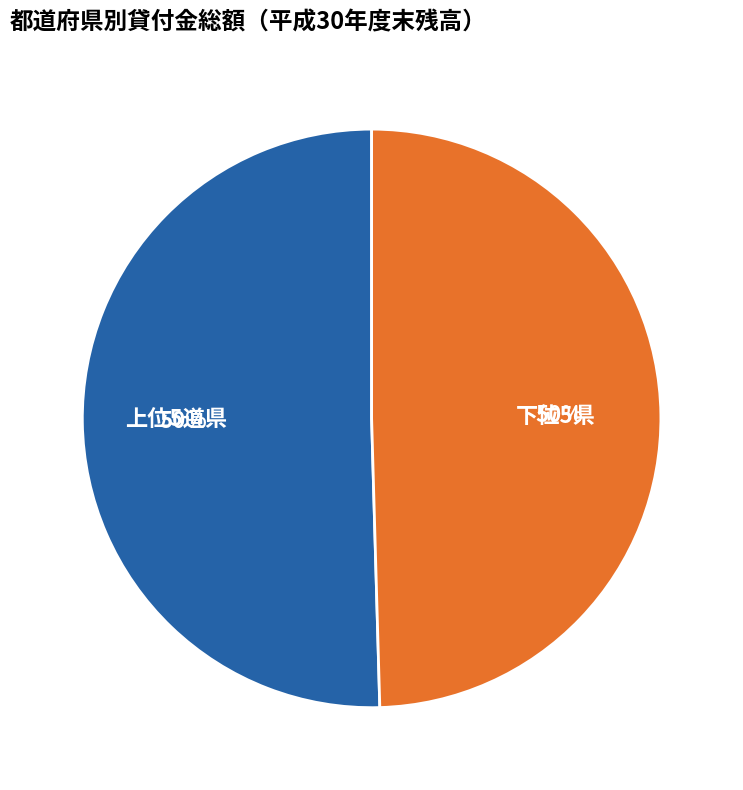

To the nearest percent, what is the average slice percentage?

50%